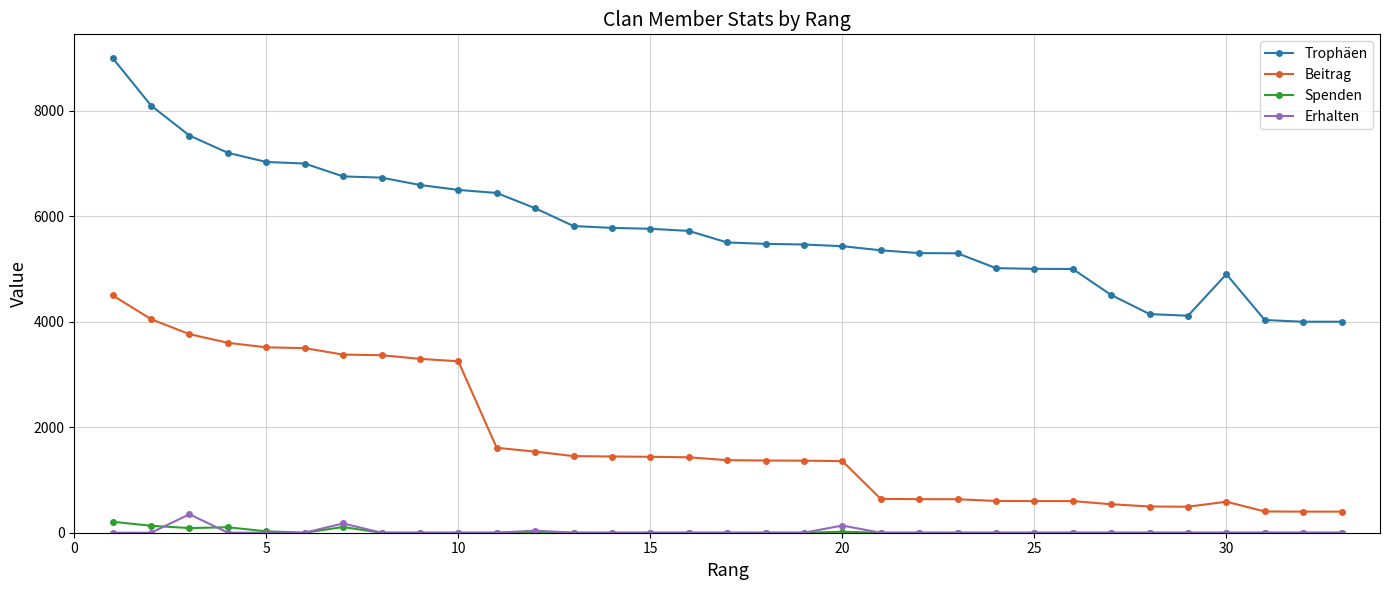

Which series has the widest spread of values?

Trophäen